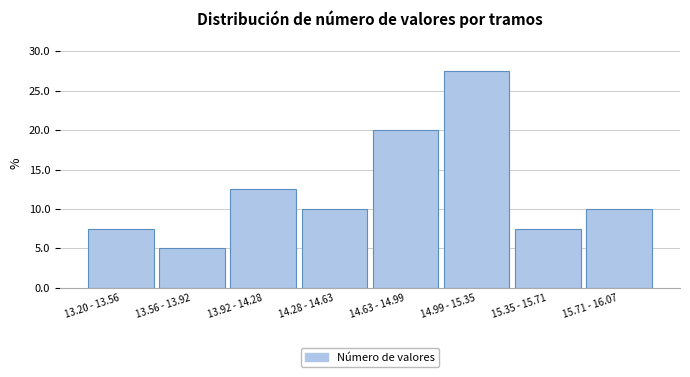

Reading left to right, list all the values displayed in this chart.

7.5	5.0	12.5	10.0	20.0	27.5	7.5	10.0